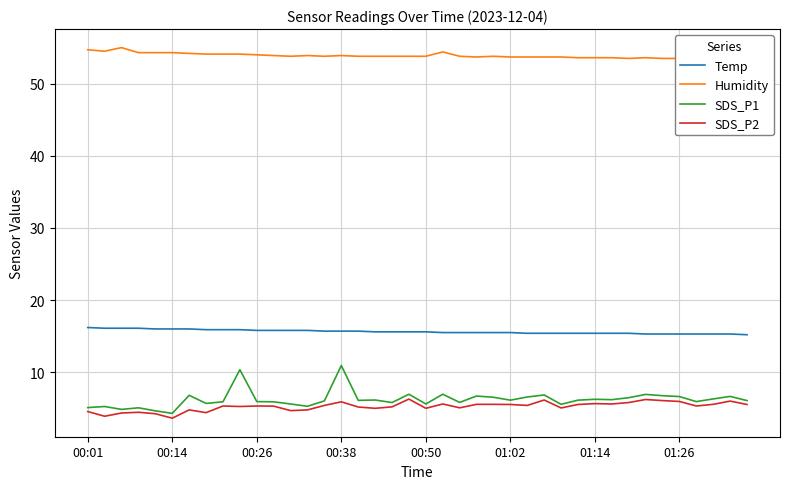

How many categories are shown in the chart?

40